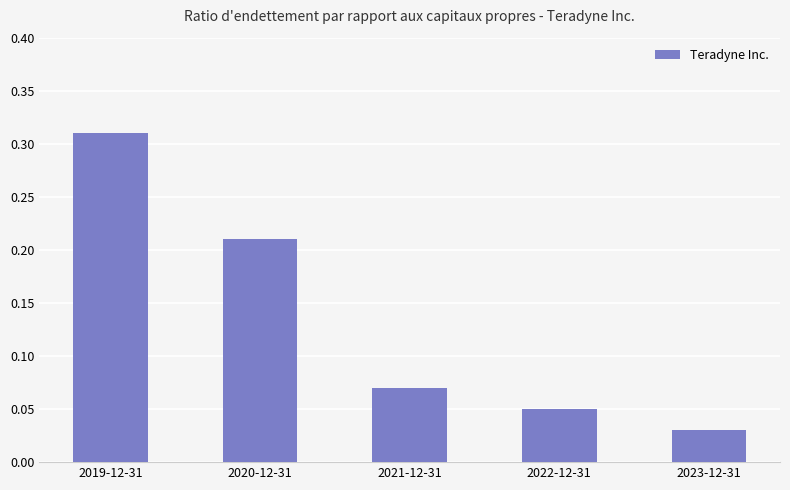

What is the label of the 2nd bar from the right?

2022-12-31